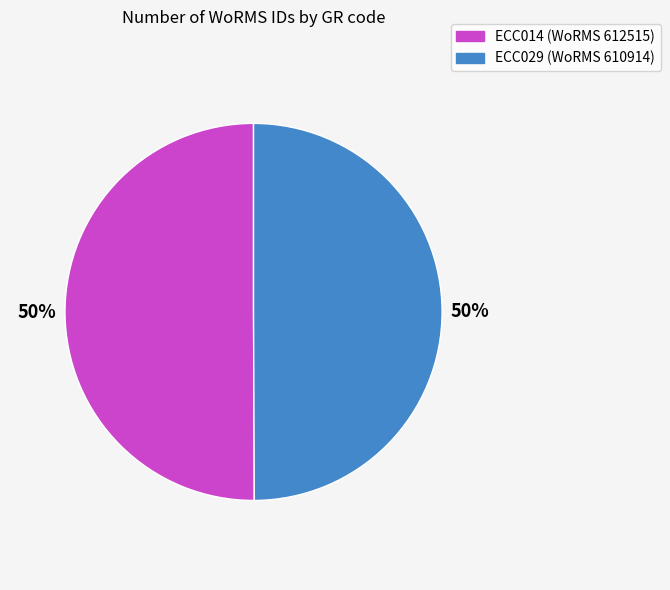

The ECC029 (WoRMS 610914) slice represents 50% of the pie. True or false?

True